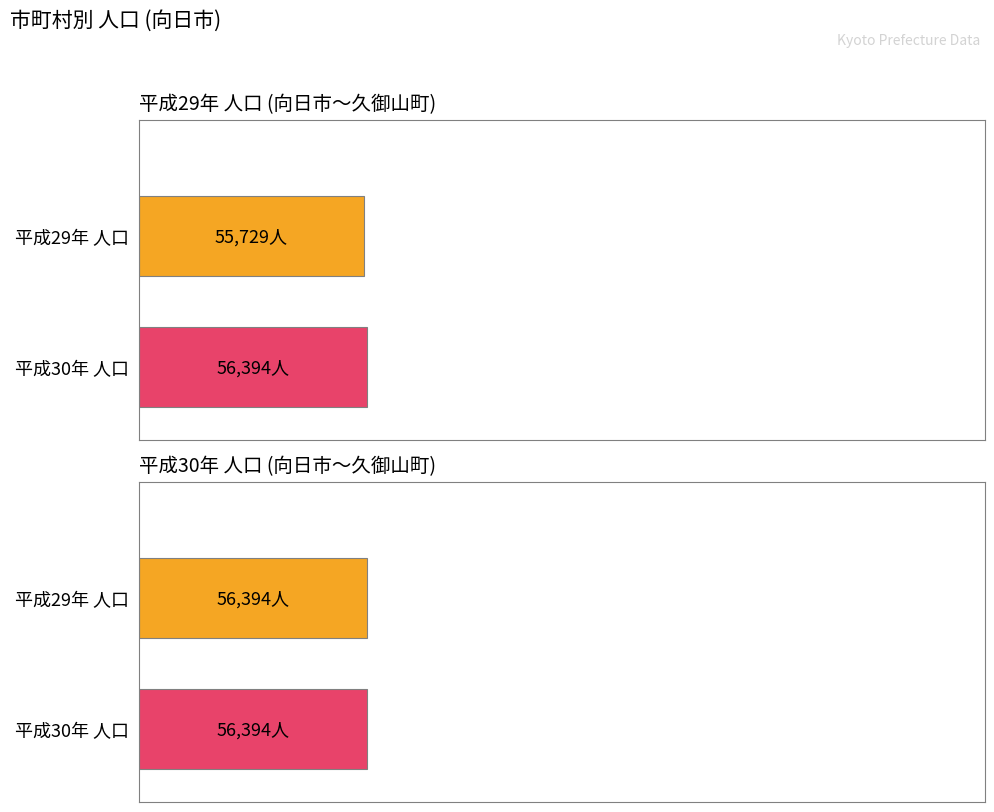

Are the bars grouped side by side (vs. stacked)?

Yes